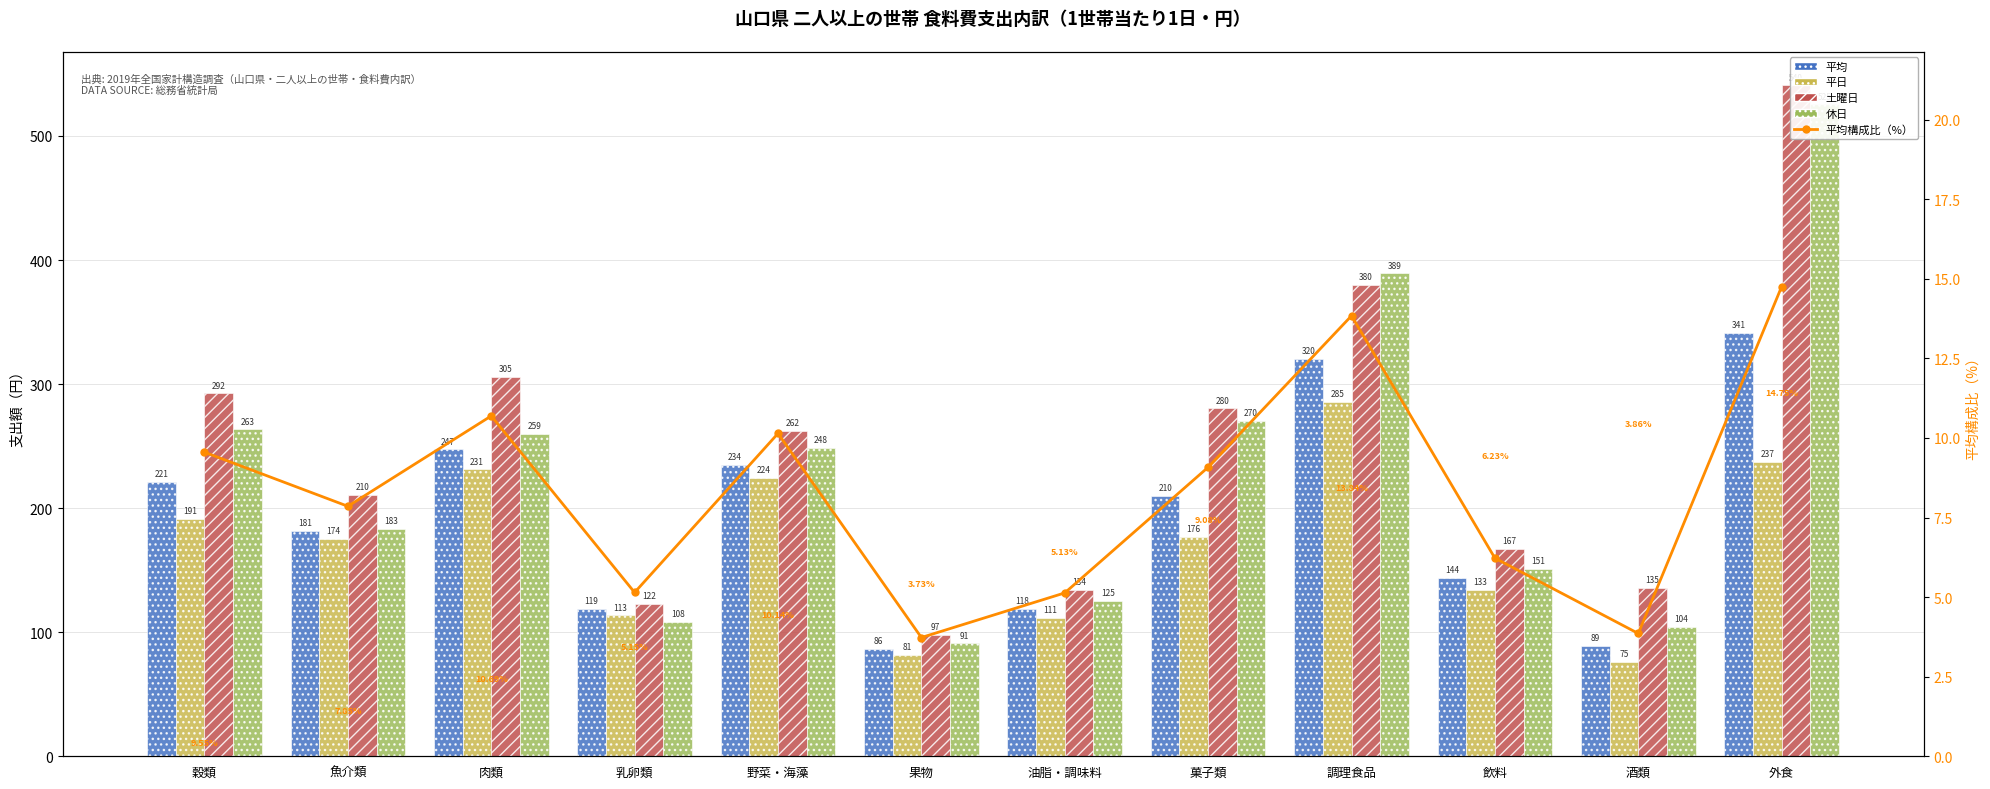

What are all the series names shown in the legend?

平均, 平日, 土曜日, 休日, 平均構成比（%）